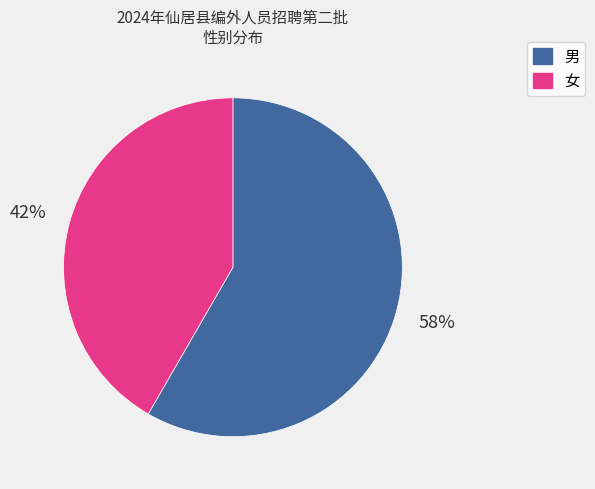

Is there a majority slice in this chart?

Yes